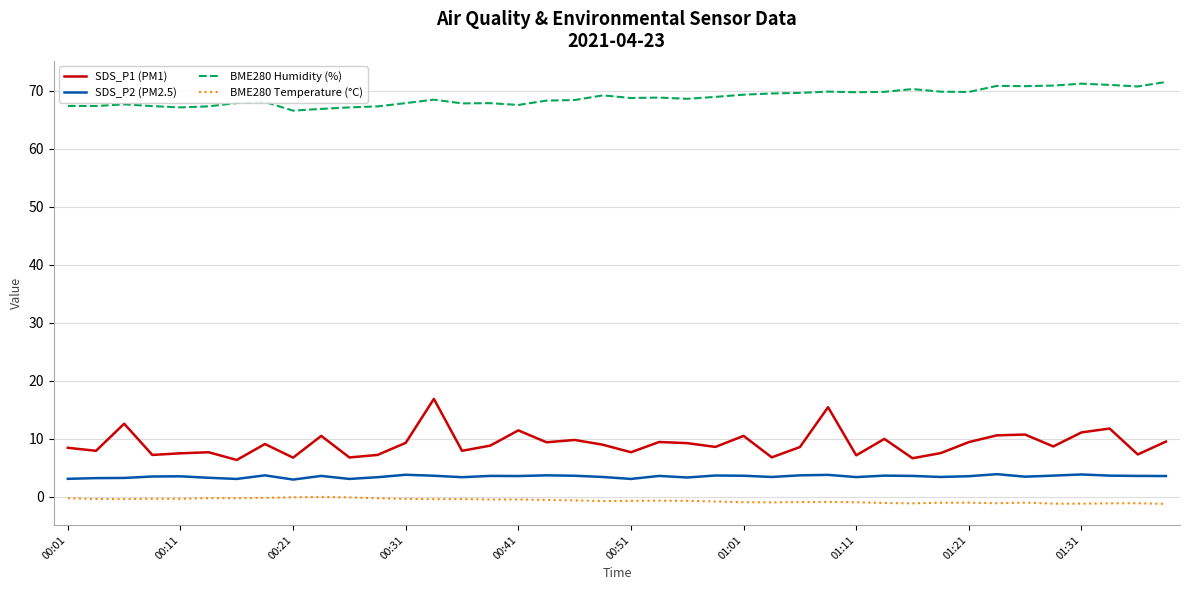

True or false: SDS_P1 (PM1) and SDS_P2 (PM2.5) cross at least once.

False